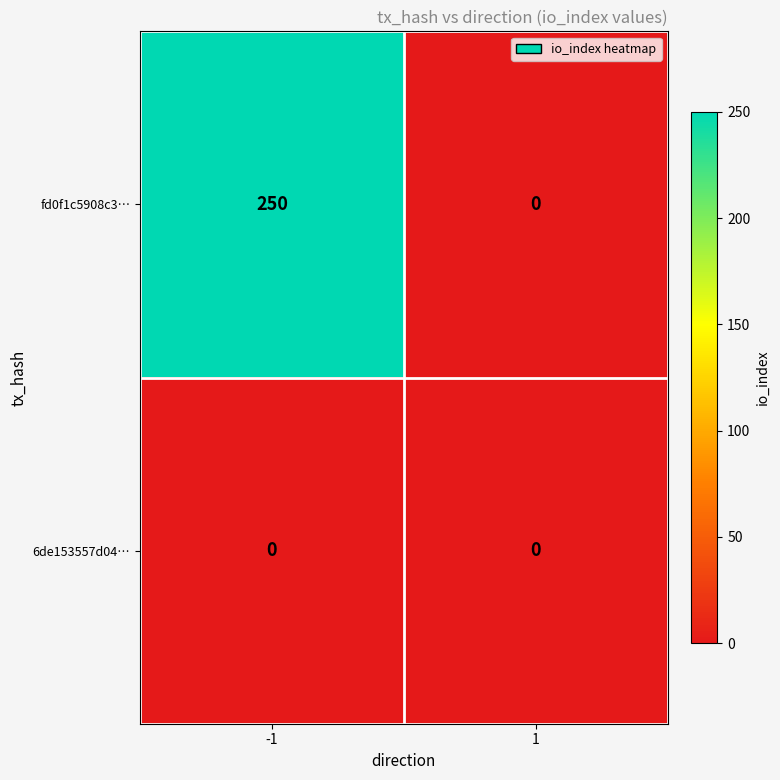

Reading left to right, what are all the values shown in this chart?

fd0f1c5908c3…: -1=250	1=0
6de153557d04…: -1=0	1=0